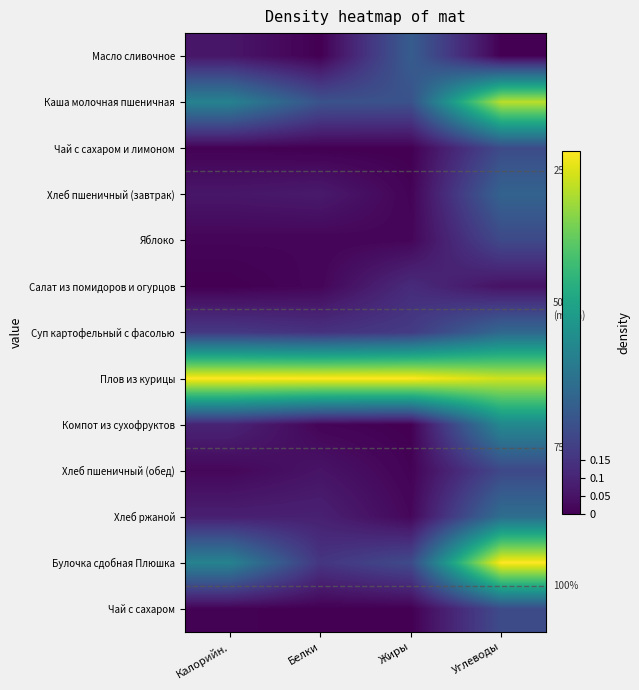

Count the number of categories in the chart.

4